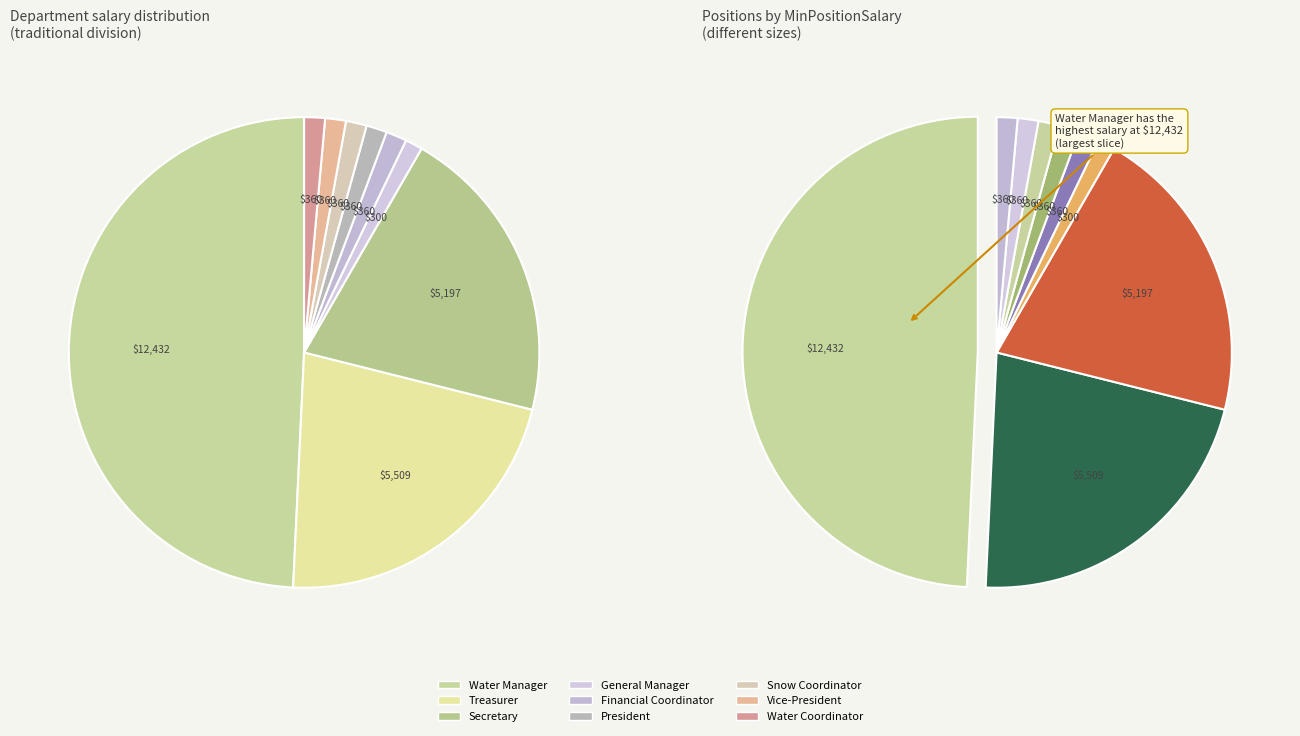

The General Manager slice represents 1% of the pie. True or false?

True